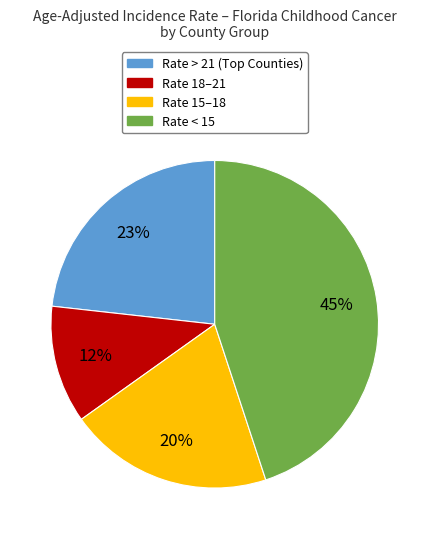

Is it true that Rate < 15 is 45% of the pie?

True